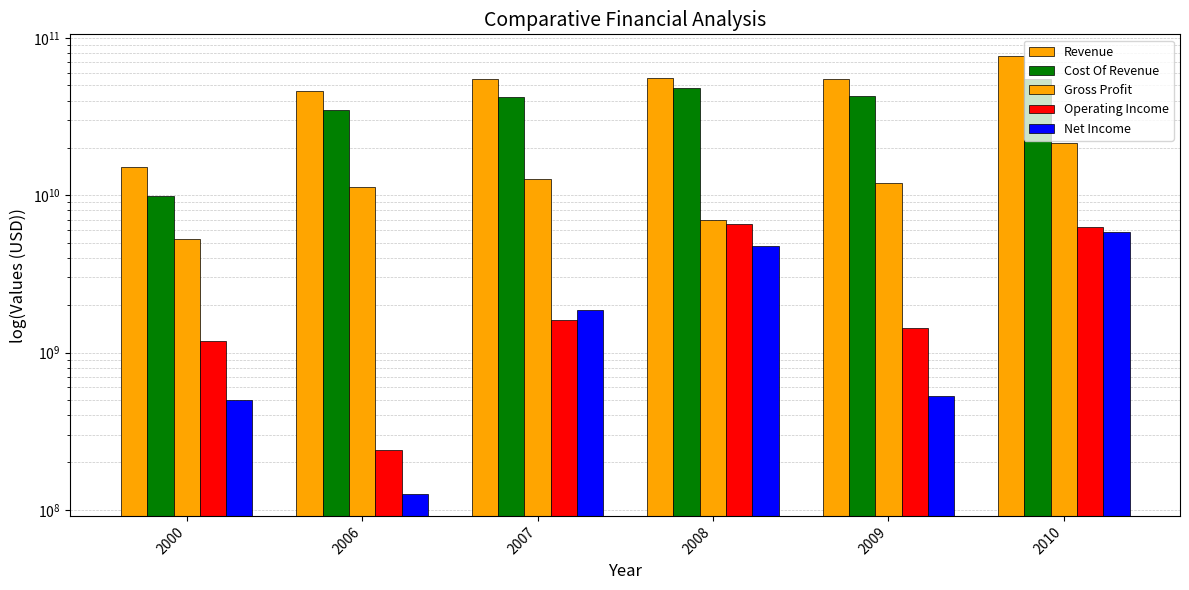

What is the average value of the Gross Profit series?

11547661693